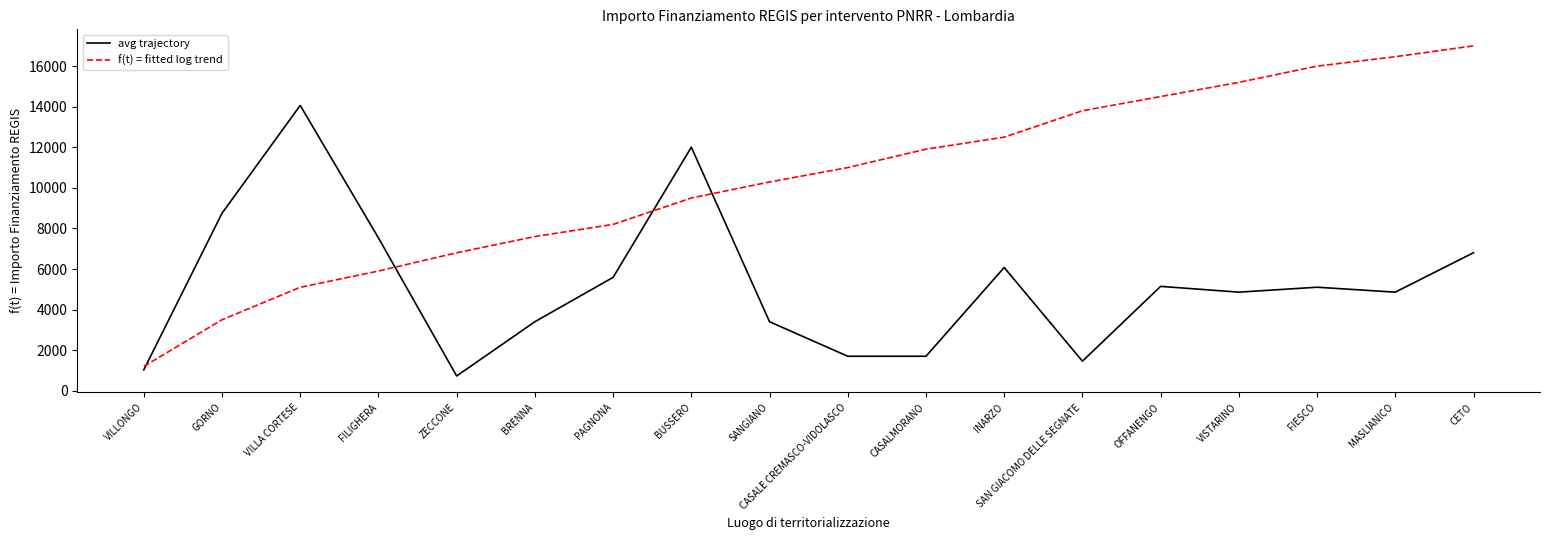

What are all the series names shown in the legend?

avg trajectory, f(t) = fitted log trend